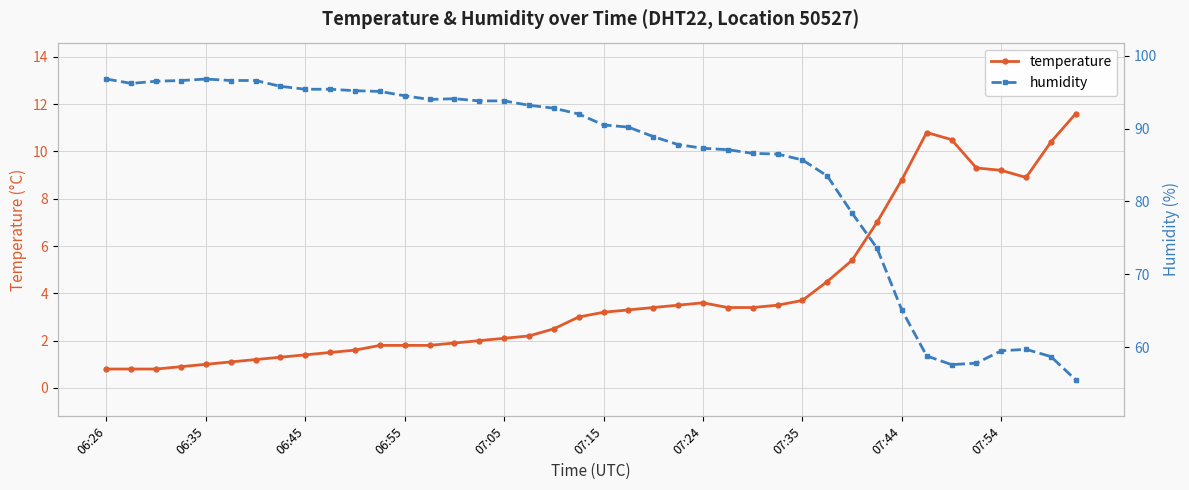

At which category does the chart reach its minimum across all series?

06:26